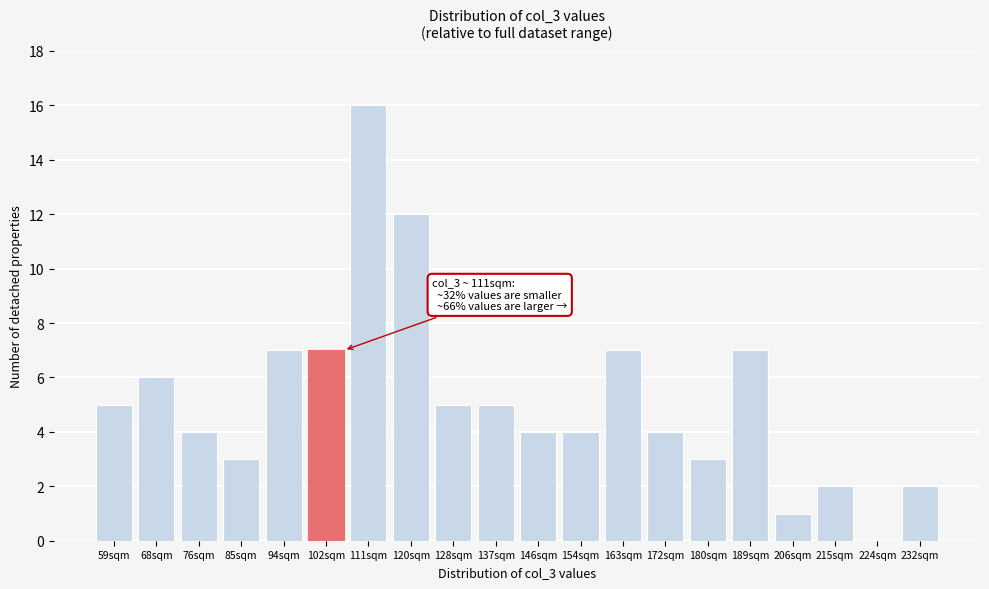

Reading right to left, list all the values displayed in this chart.

232sqm=2	224sqm=0	215sqm=2	206sqm=1	189sqm=7	180sqm=3	172sqm=4	163sqm=7	154sqm=4	146sqm=4	137sqm=5	128sqm=5	120sqm=12	111sqm=16	102sqm=7	94sqm=7	85sqm=3	76sqm=4	68sqm=6	59sqm=5